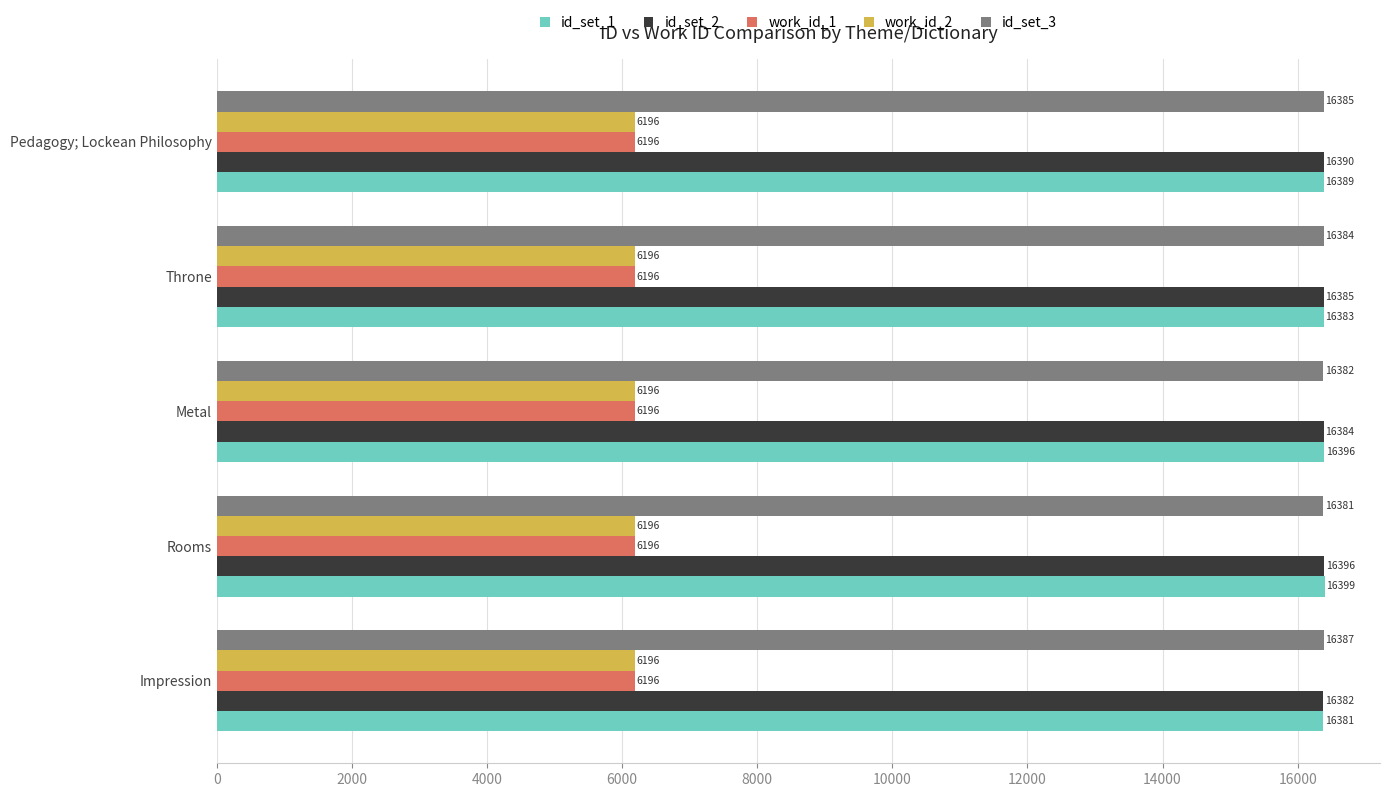

How many distinct data groups are displayed?

5